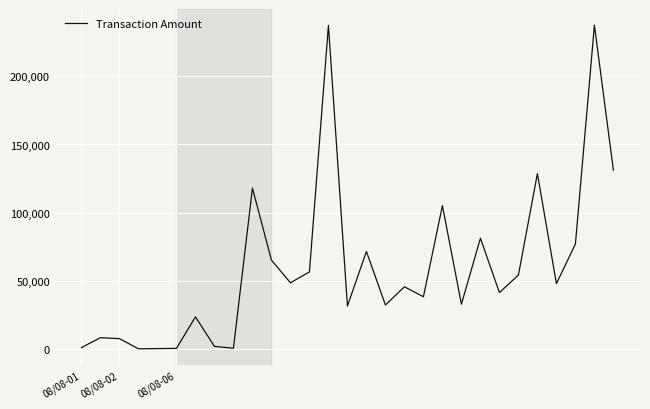

What is the maximum value shown in the chart?

237471.3